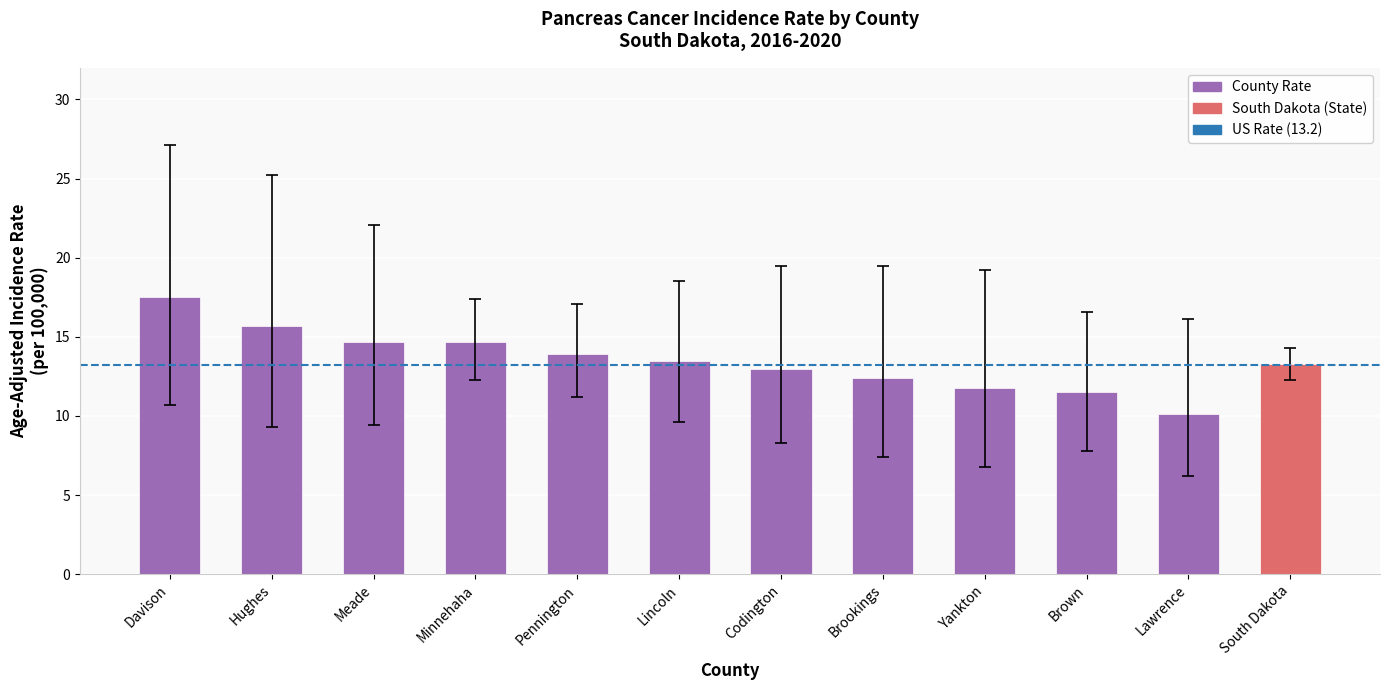

The value at Brookings is 12.4. True or false?

True